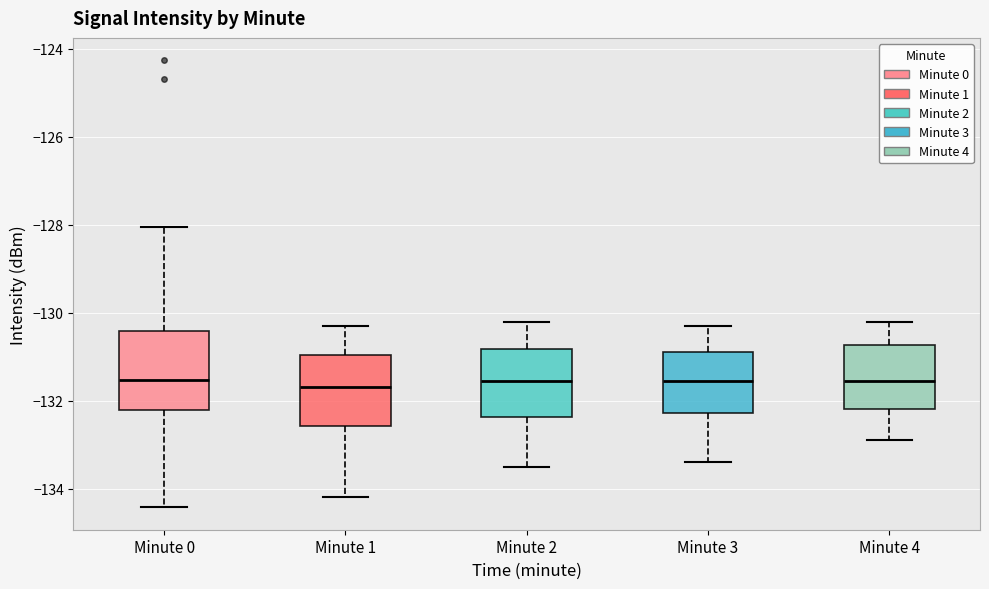

Reading left to right, read every box against the y-axis: the position of its median line, the range the box covers, and the ends of its whiskers. The values are not printed on the chart, so give them approximately, as read against the axis.

Minute 0: median -131.6, box -132.2 to -130.4, whiskers -134.4 to -128.0
Minute 1: median -131.6, box -132.6 to -131.0, whiskers -134.2 to -130.2
Minute 2: median -131.6, box -132.4 to -130.8, whiskers -133.4 to -130.2
Minute 3: median -131.6, box -132.2 to -130.8, whiskers -133.4 to -130.2
Minute 4: median -131.6, box -132.2 to -130.8, whiskers -132.8 to -130.2